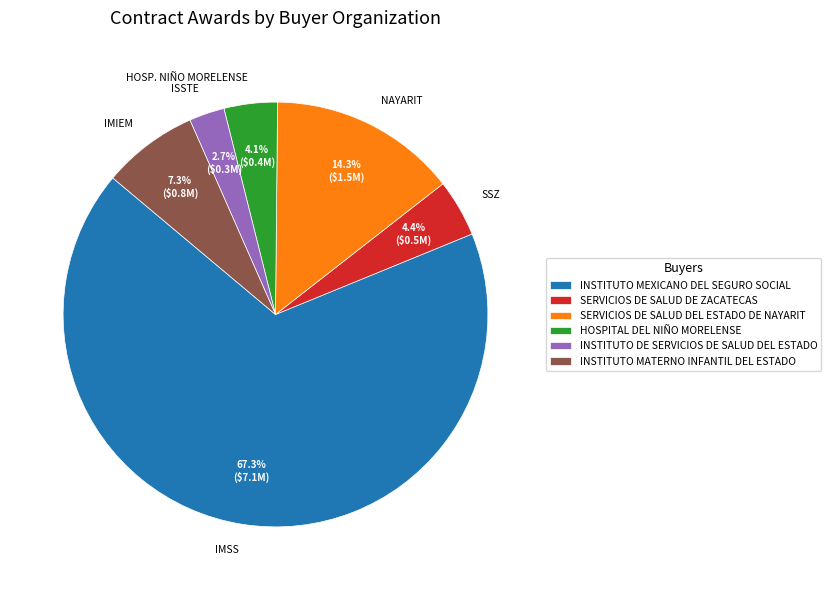

To the nearest percent, what is the difference between the SERVICIOS DE SALUD DEL ESTADO DE NAYARIT and SERVICIOS DE SALUD DE ZACATECAS slice percentages?

10%